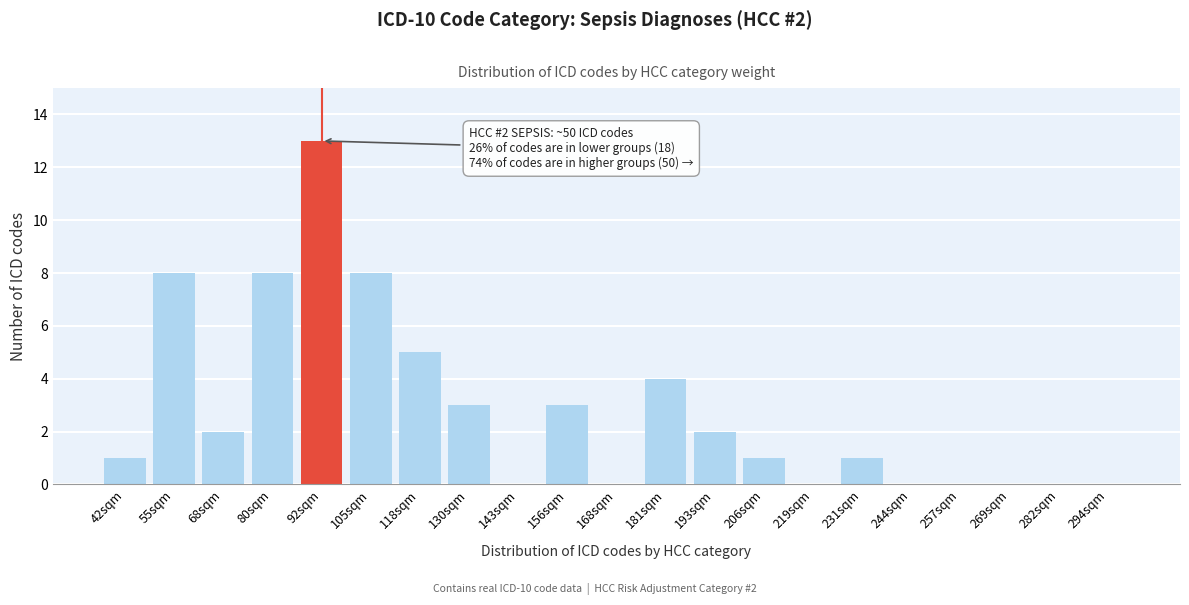

Reading left to right, list all the values displayed in this chart.

42sqm=1	55sqm=8	68sqm=2	80sqm=8	92sqm=13	105sqm=8	118sqm=5	130sqm=3	143sqm=0	156sqm=3	168sqm=0	181sqm=4	193sqm=2	206sqm=1	219sqm=0	231sqm=1	244sqm=0	257sqm=0	269sqm=0	282sqm=0	294sqm=0